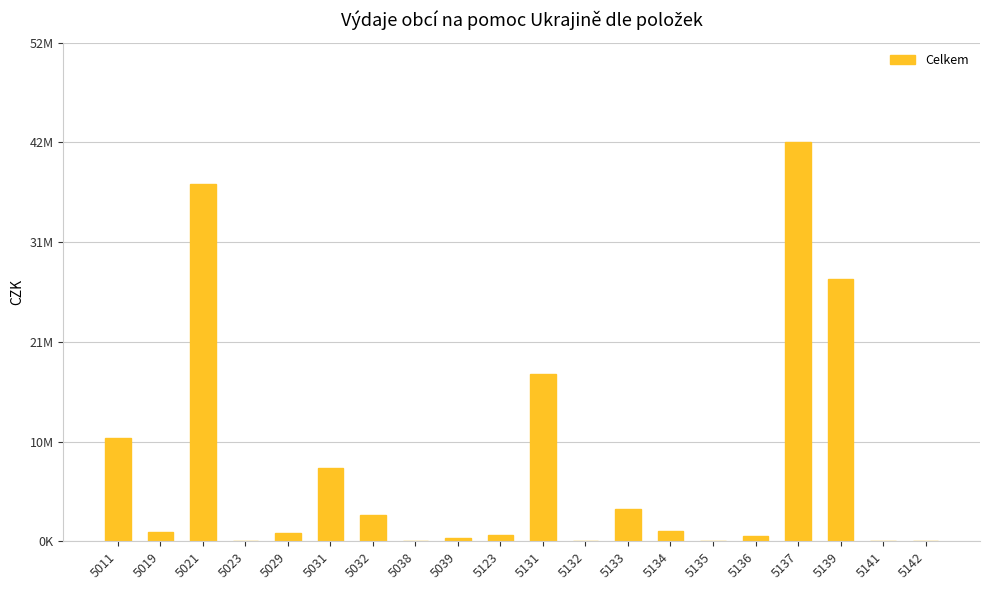

Between 5019 and 5039, which is larger?

5019